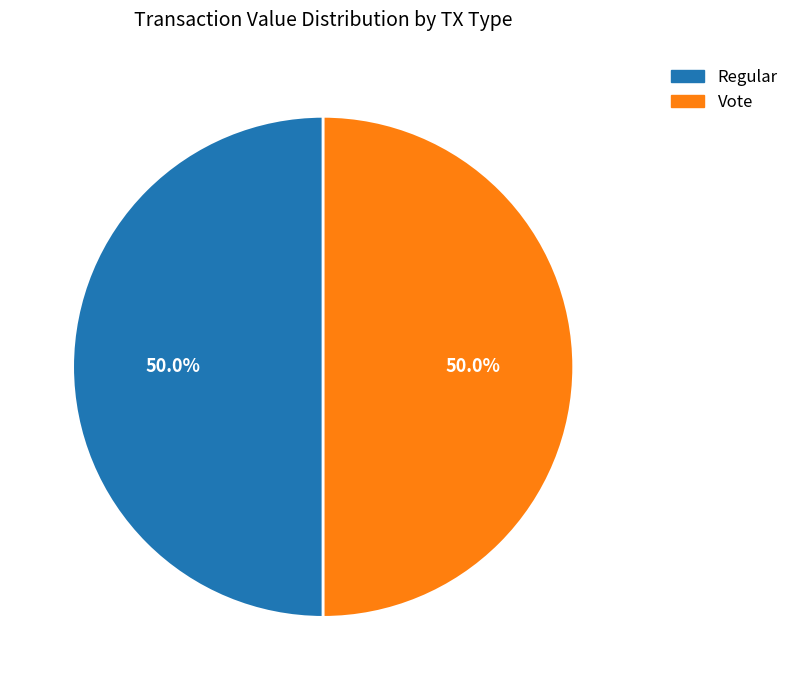

The Vote slice represents 89% of the pie. True or false?

False